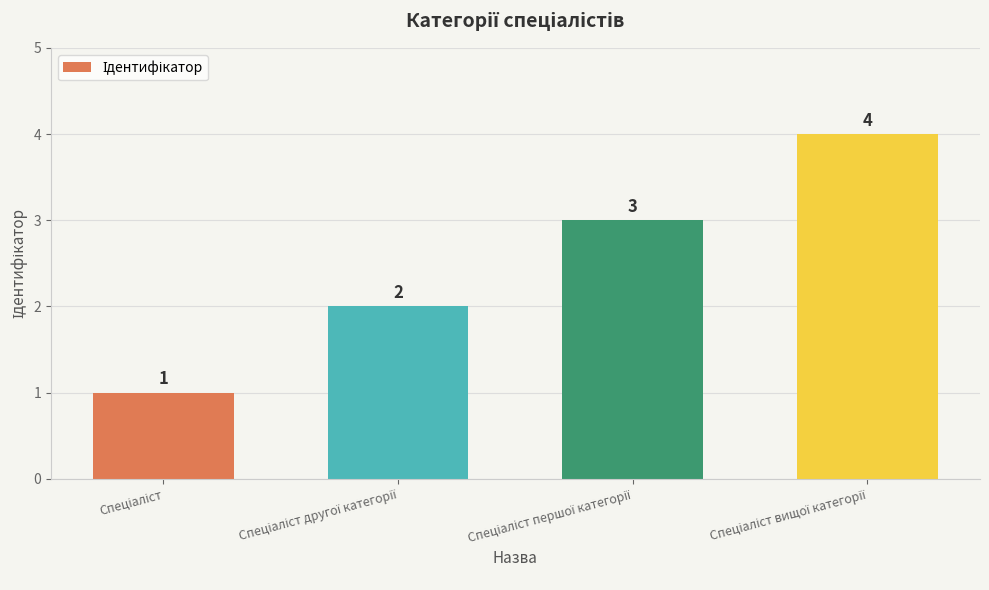

What is the value of the 1st bar from the left?

1